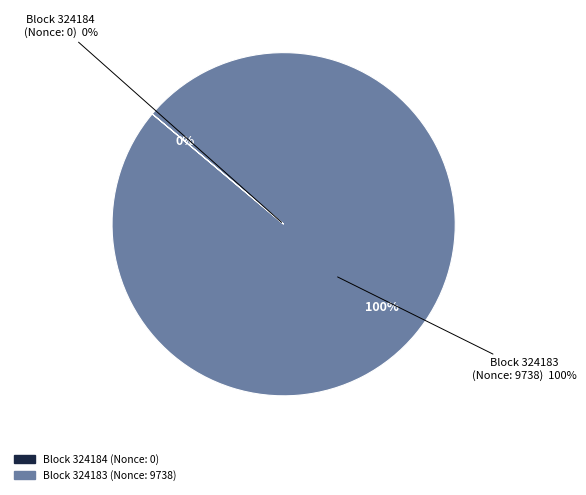

Is it true that 324184 (Nonce: 0) is 1% of the pie?

False